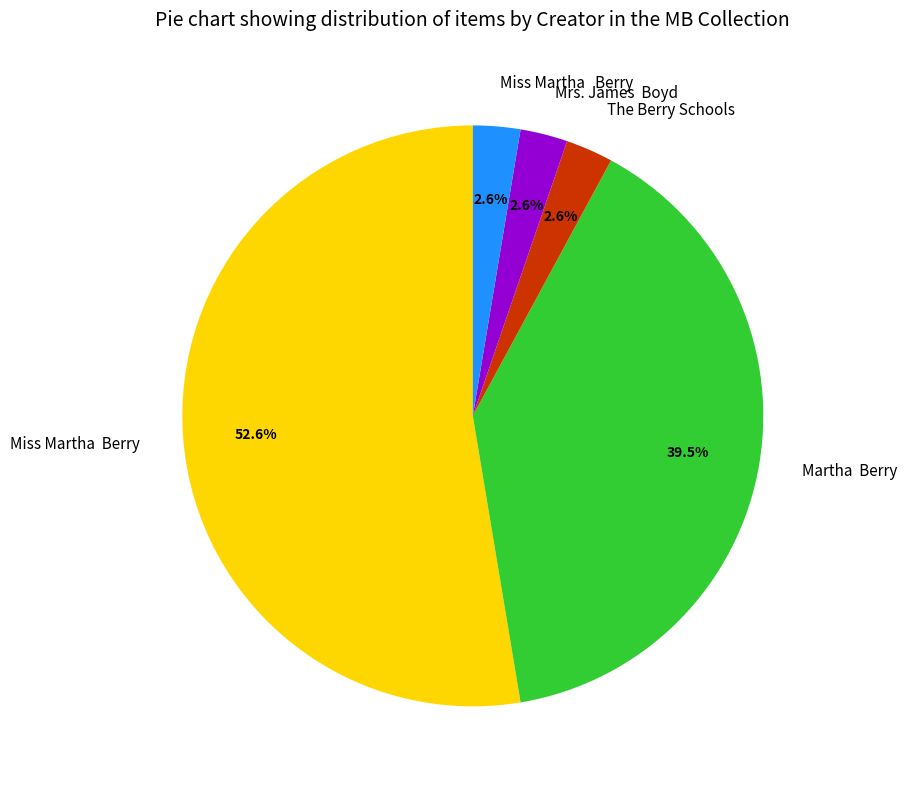

Count the number of slices in the pie.

5